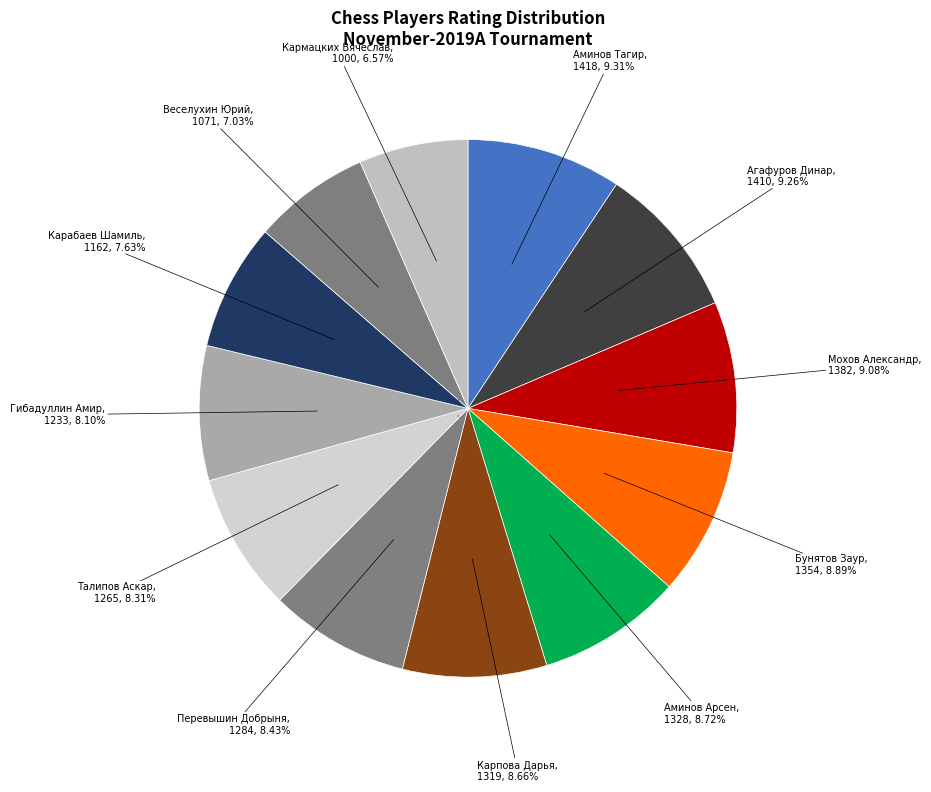

Count the number of slices in the pie.

12